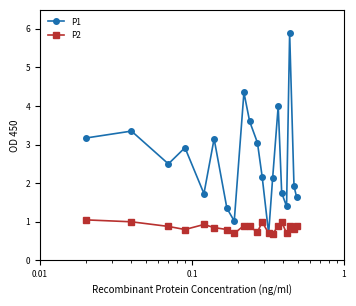

What is the value of the P1 point at the 7th from the left?

1.4